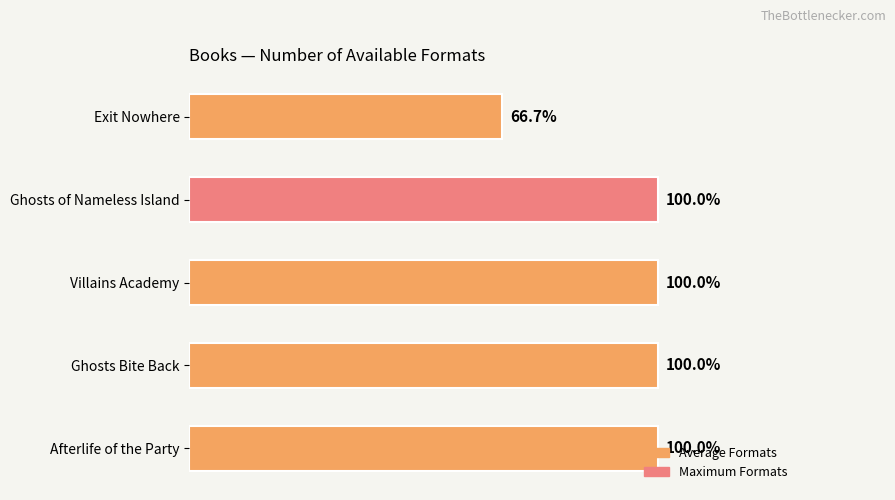

What is the difference between the maximum and minimum values?

1